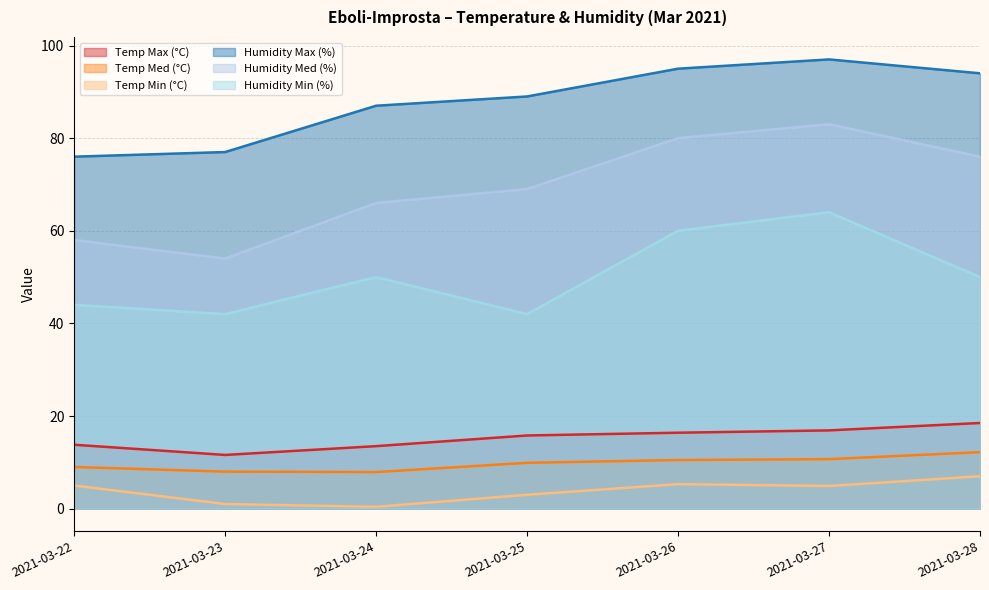

What value does the Humidity Max (%) series have at 2021-03-27?

97.0